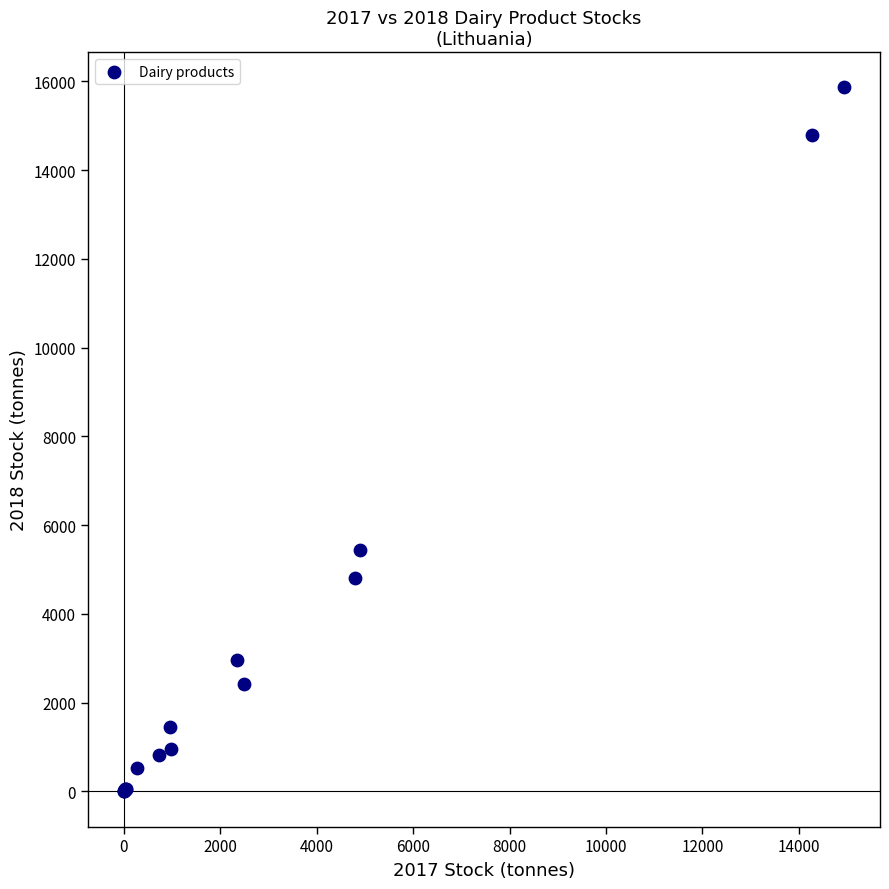

What Y value in the scatter plot is closest to 7931?

5429.9